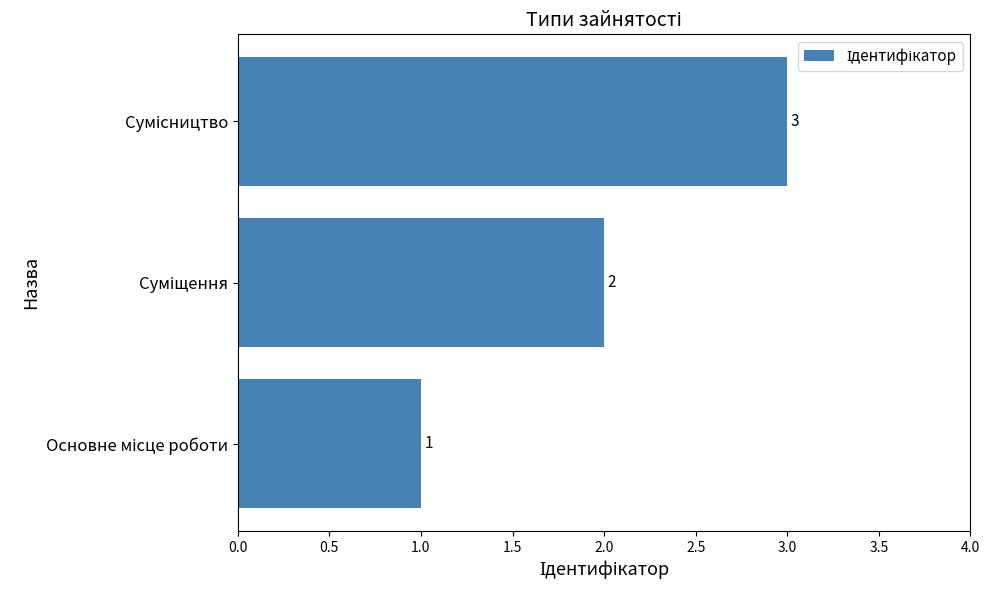

What is the sum of all values?

6